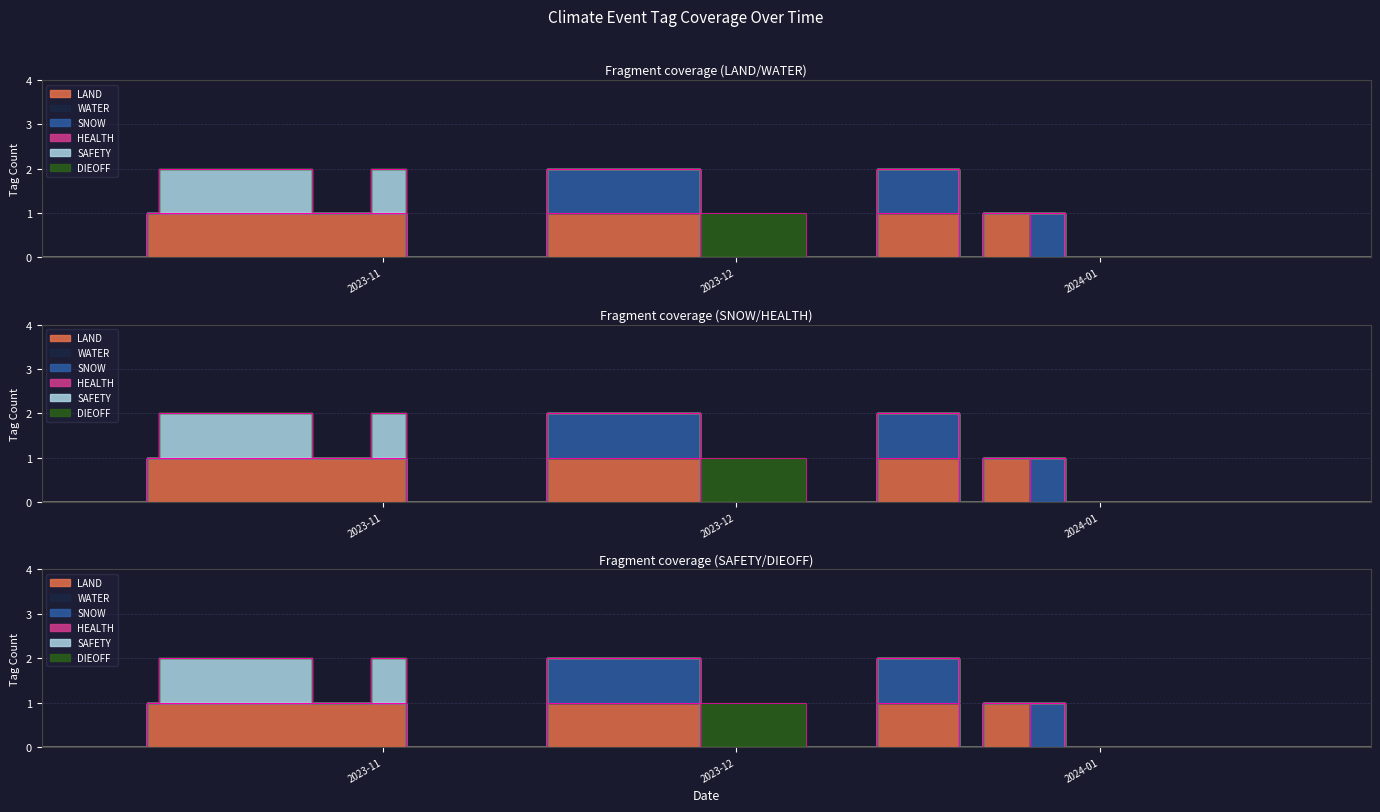

Between 2023-10-26 and 2024-01-17, which is larger?

2023-10-26